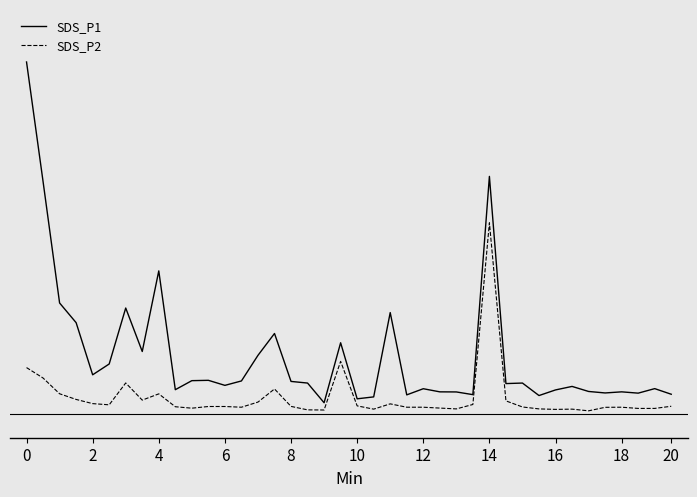

What are all the series names shown in the legend?

SDS_P1, SDS_P2